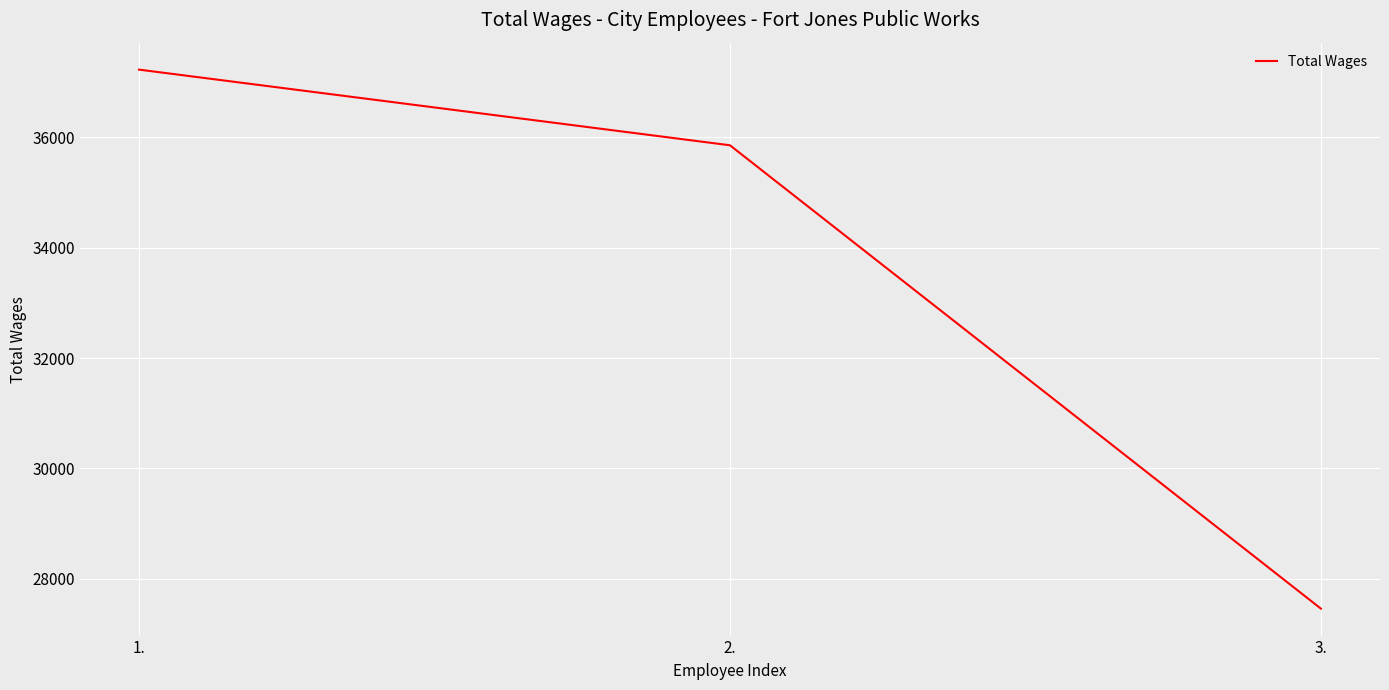

At which category does the chart reach its peak across all series?

1.